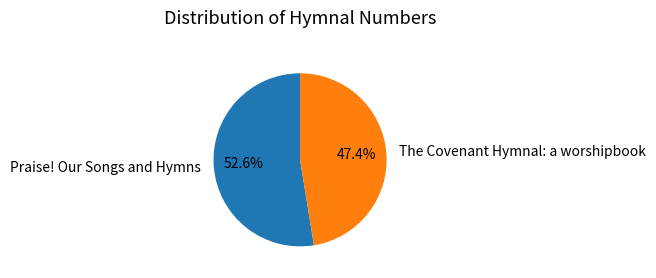

The Praise! Our Songs and Hymns slice represents 66% of the pie. True or false?

False